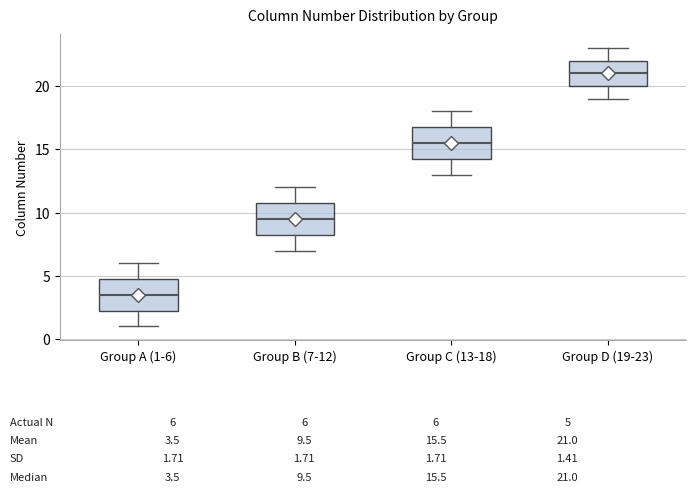

Which box has the lowest median line?

Group A (1-6)